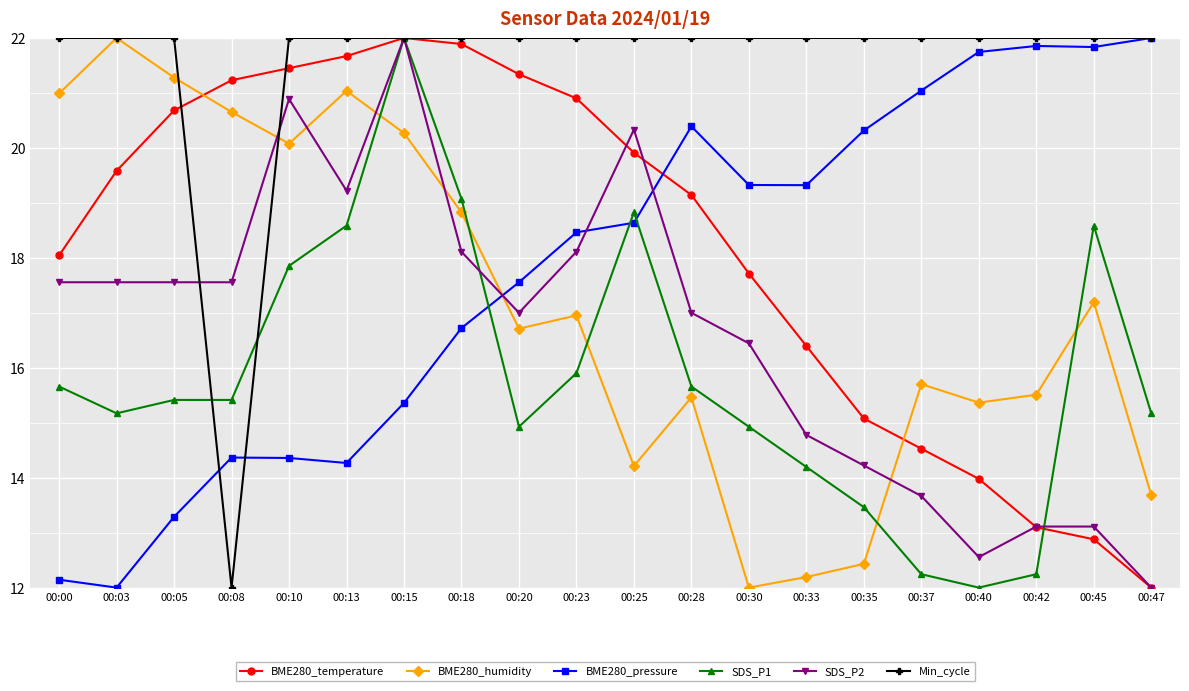

What is the maximum value shown in the chart?

22.0